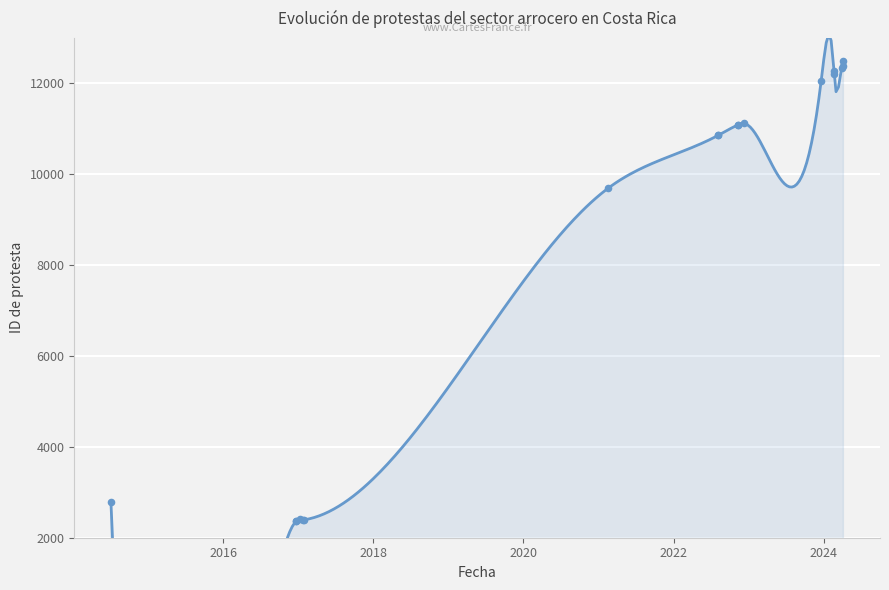

Which has a higher value, 2024-04-04 or 2016-12-22?

2024-04-04